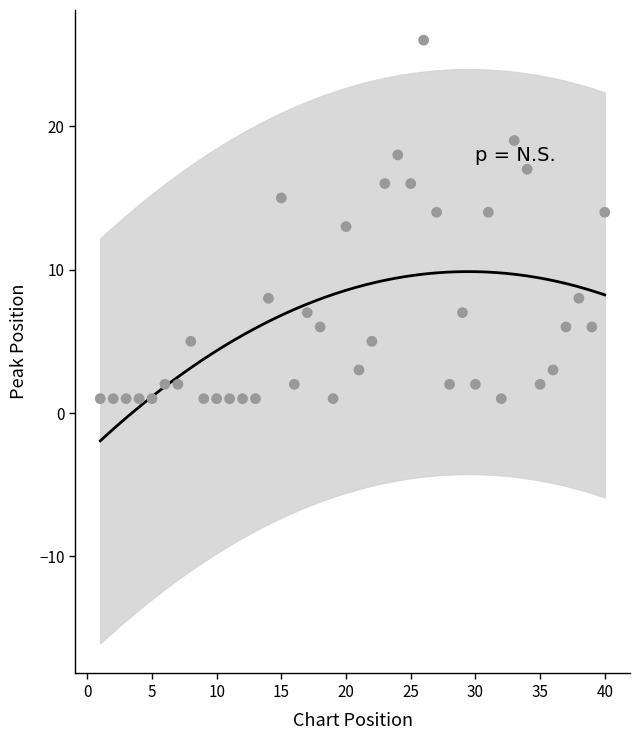

What is the range of X values (max minus min)?

39